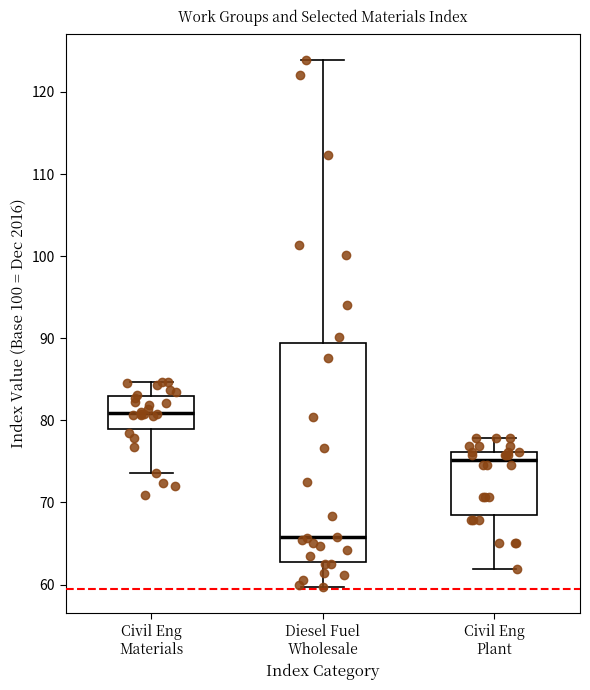

Reading left to right, read every box against the y-axis: the position of its median line, the range the box covers, and the ends of its whiskers. The values are not printed on the chart, so give them approximately, as read against the axis.

Civil Eng Materials: median 81, box 79 to 83, whiskers 74 to 85
Diesel Fuel Wholesale: median 66, box 63 to 89, whiskers 60 to 124
Civil Eng Plant: median 75, box 69 to 76, whiskers 62 to 78